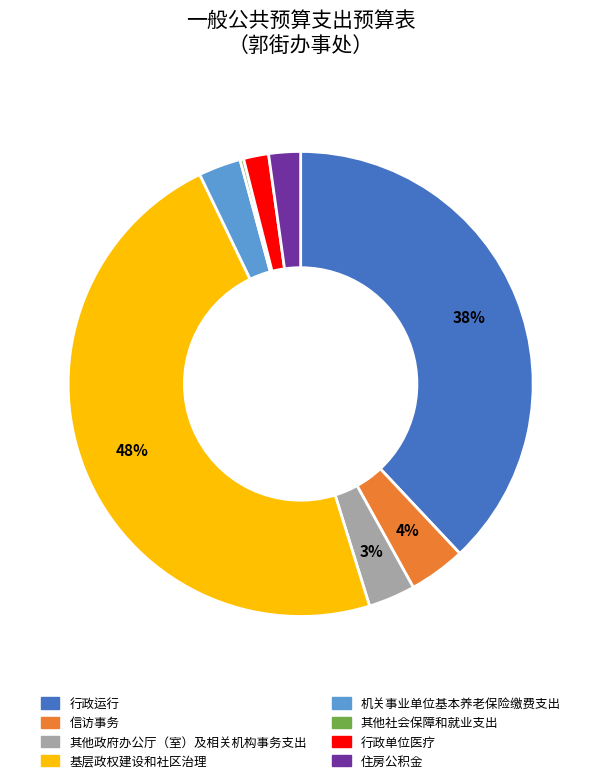

To the nearest percent, what portion does 机关事业单位基本养老保险缴费支出 represent?

3%